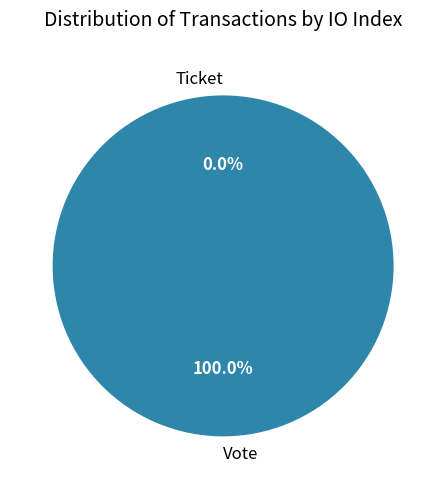

To the nearest percent, what is the combined percentage of Vote and Ticket?

100%